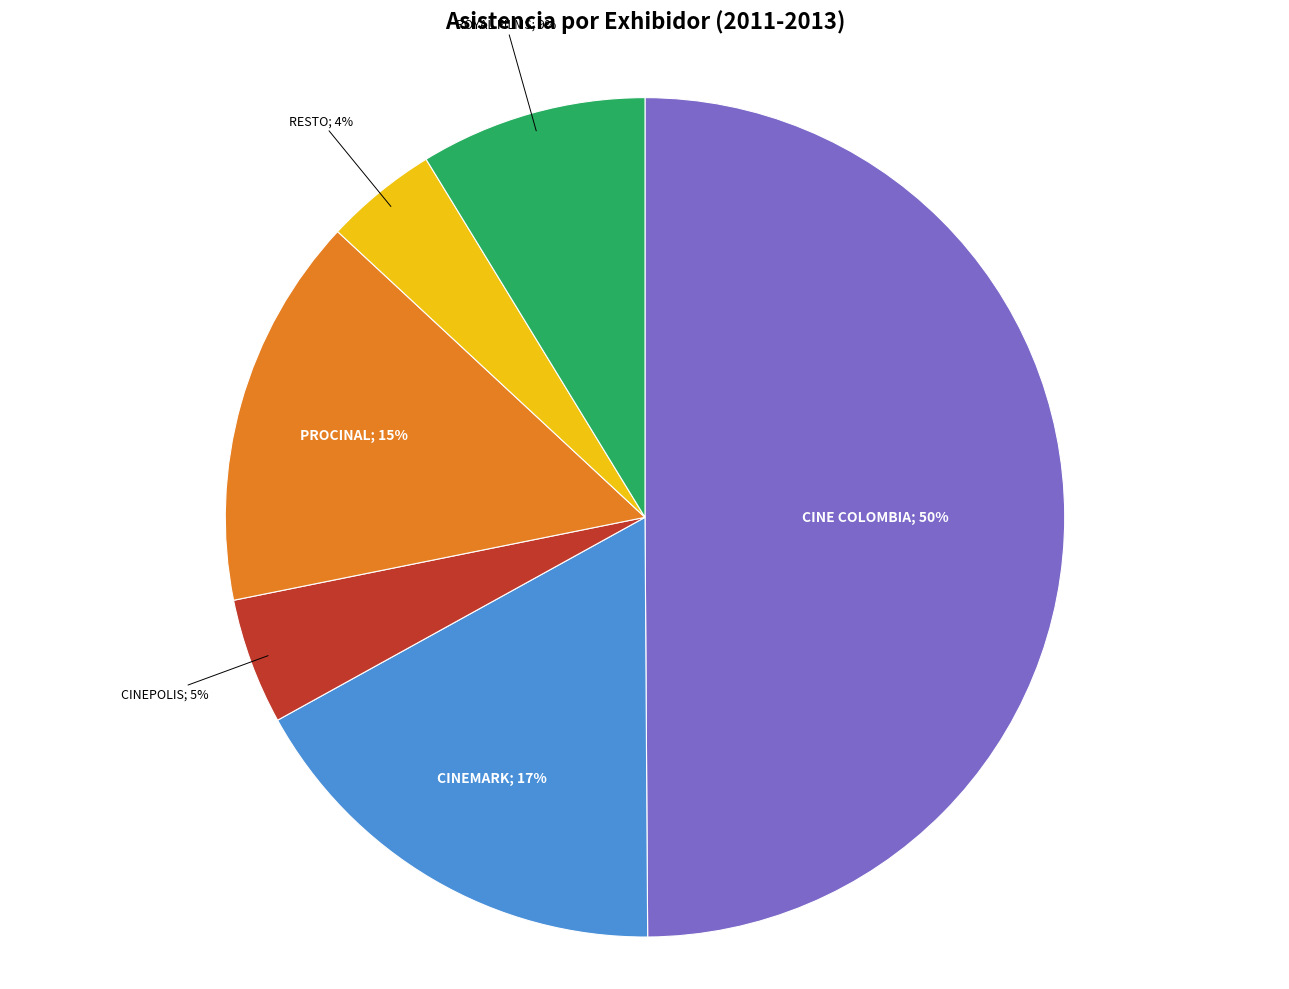

To the nearest percent, what is the average slice percentage?

17%